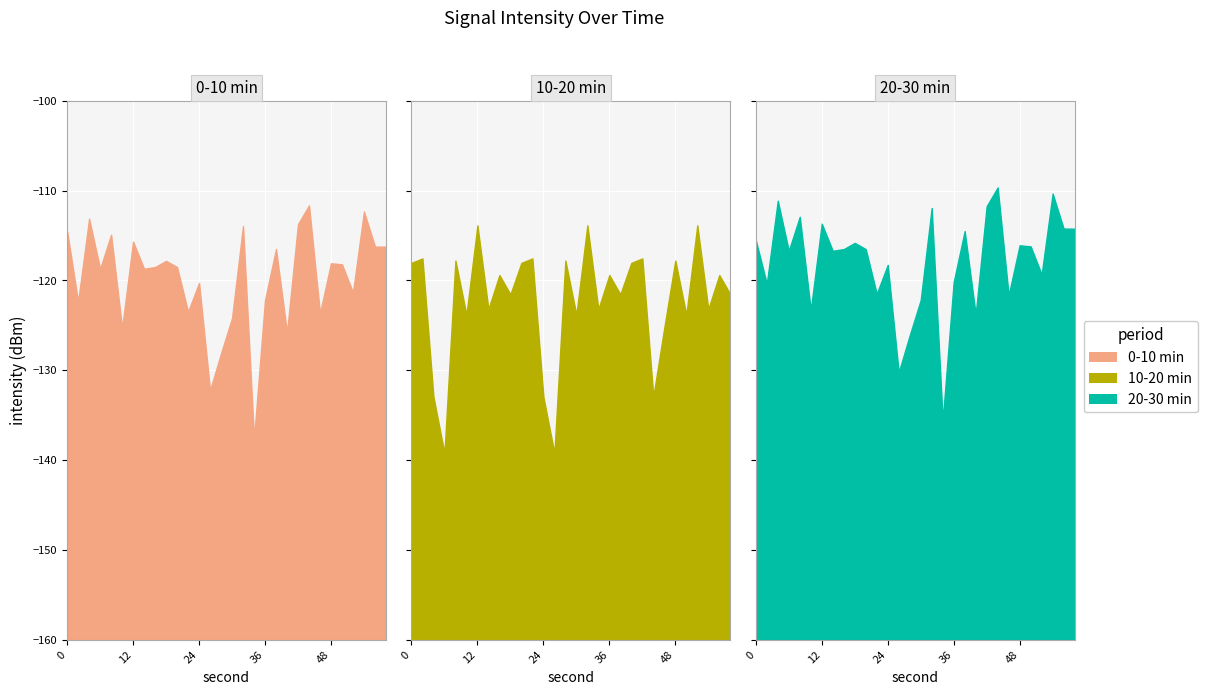

At which category is the sum across all series the highest?

32